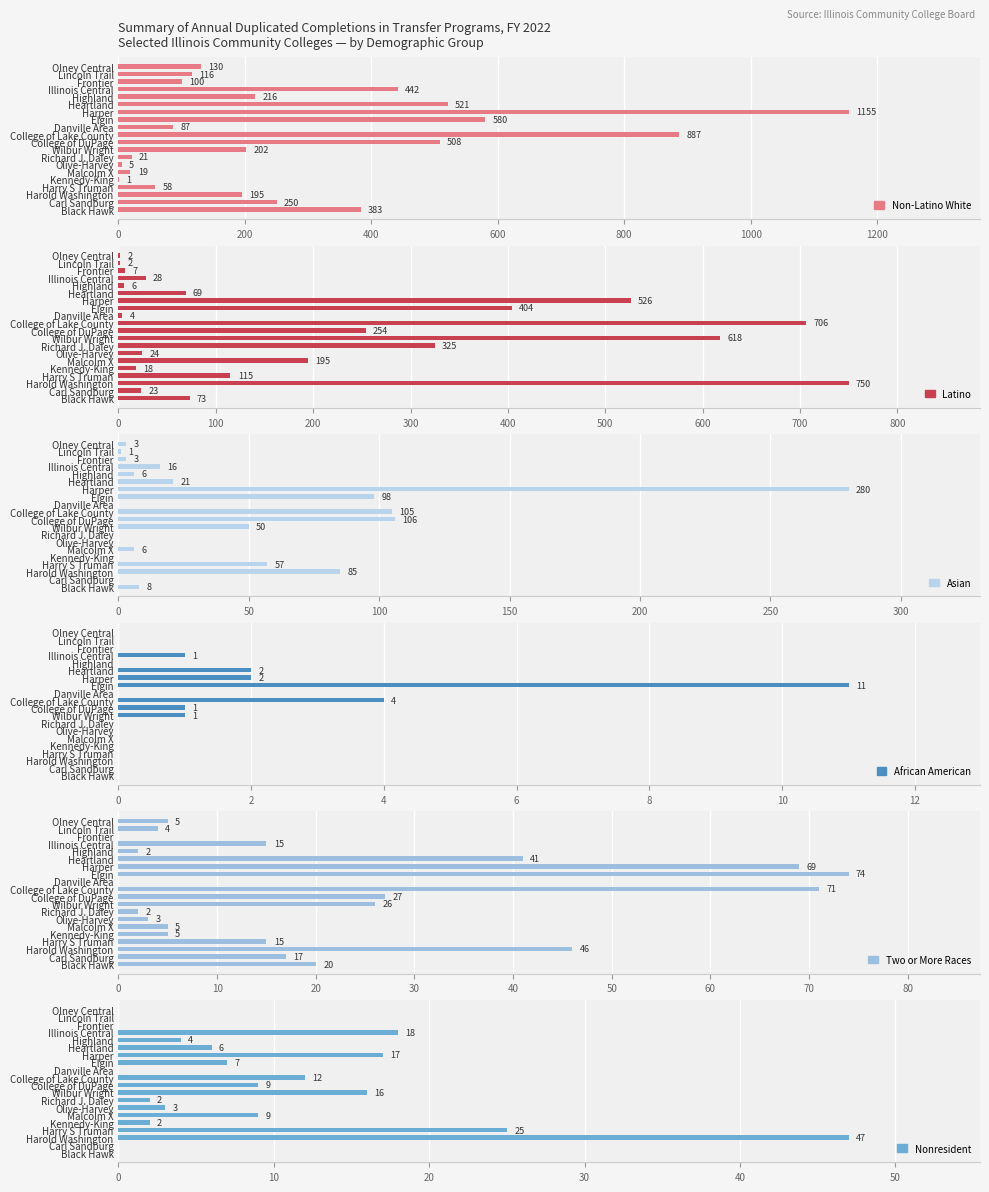

How many bars are there in each group?

6